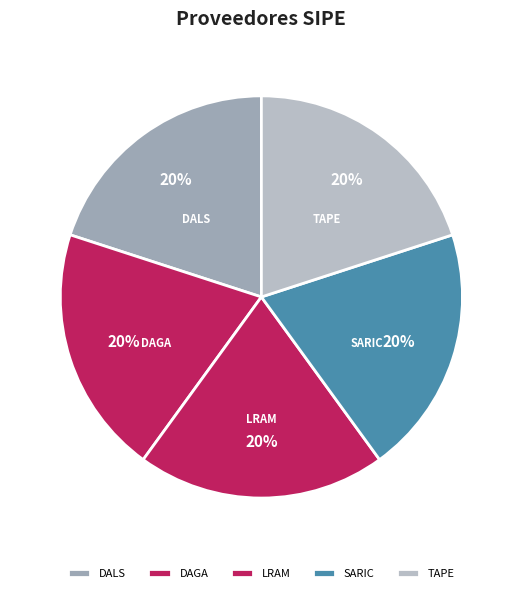

How many slices are in this pie chart?

5